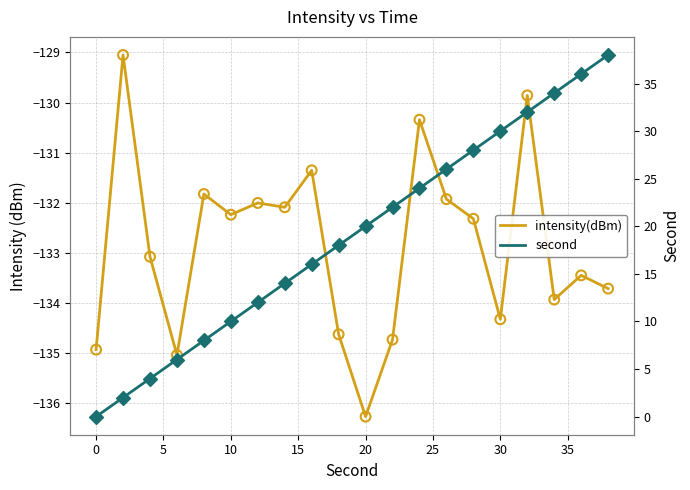

Which series reaches the maximum Y coordinate?

second